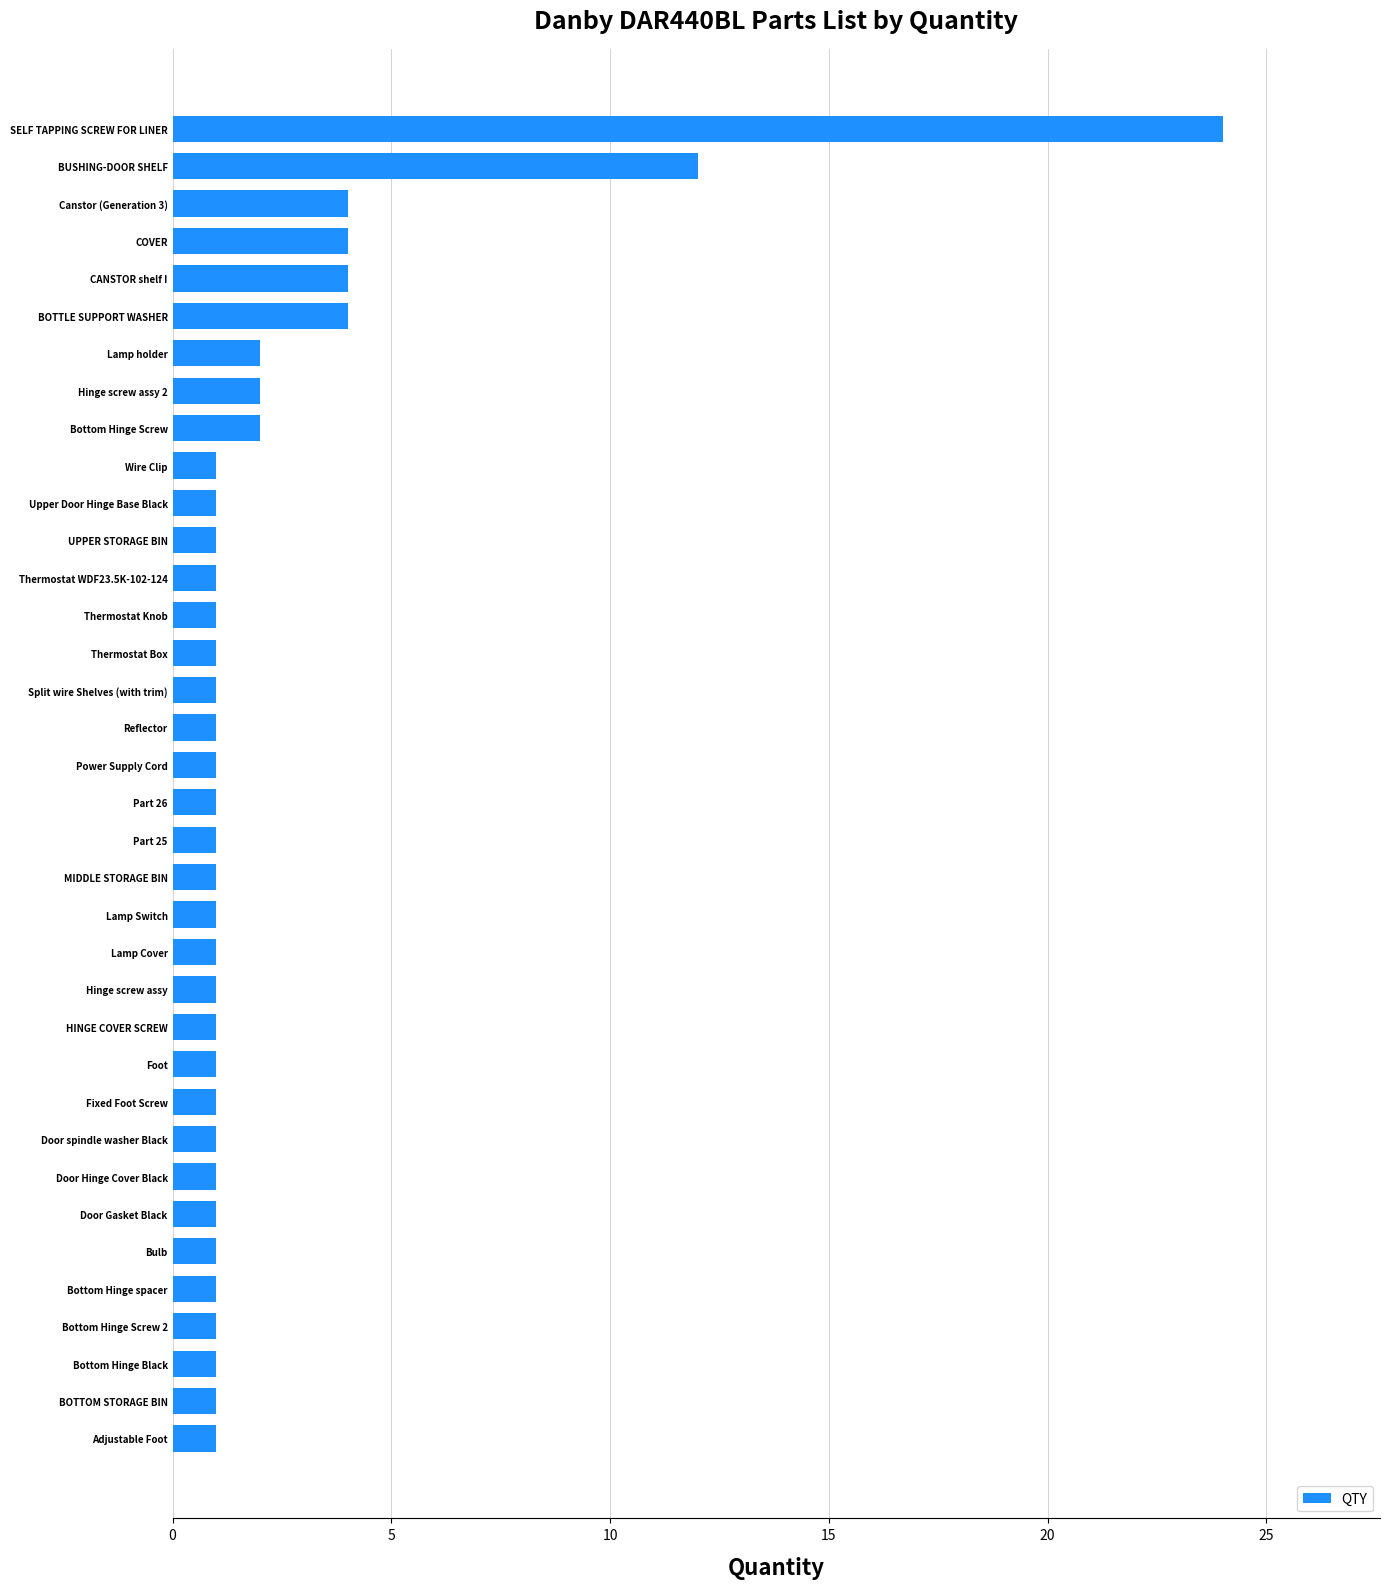

What is the label of the 1st bar from the bottom?

Adjustable Foot